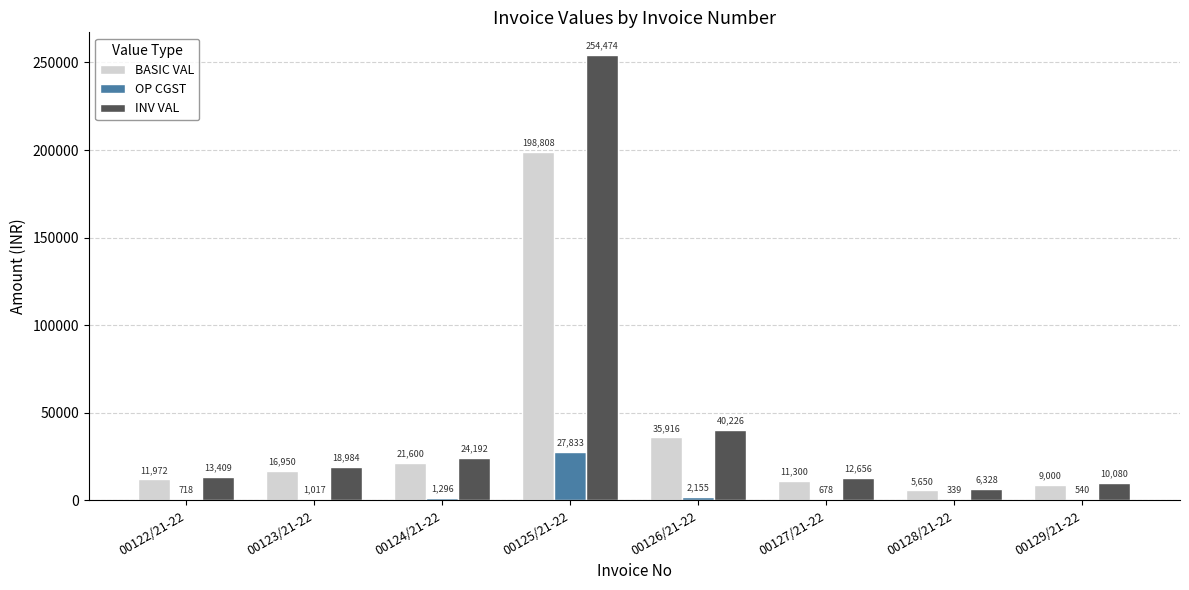

What is the difference between the OP CGST values at 00124/21-22 and 00125/21-22?

26537.1